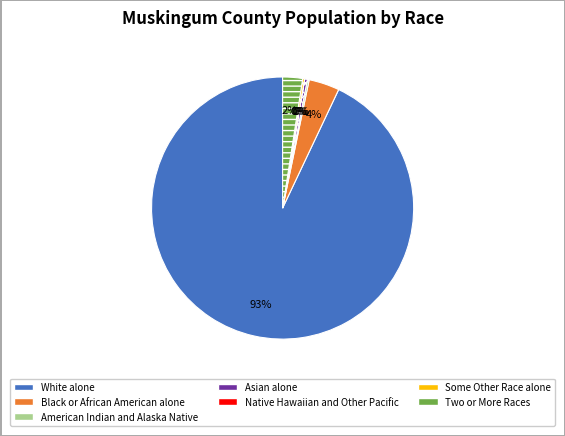

What percentage is the Two or More Races slice, to the nearest percent?

2%